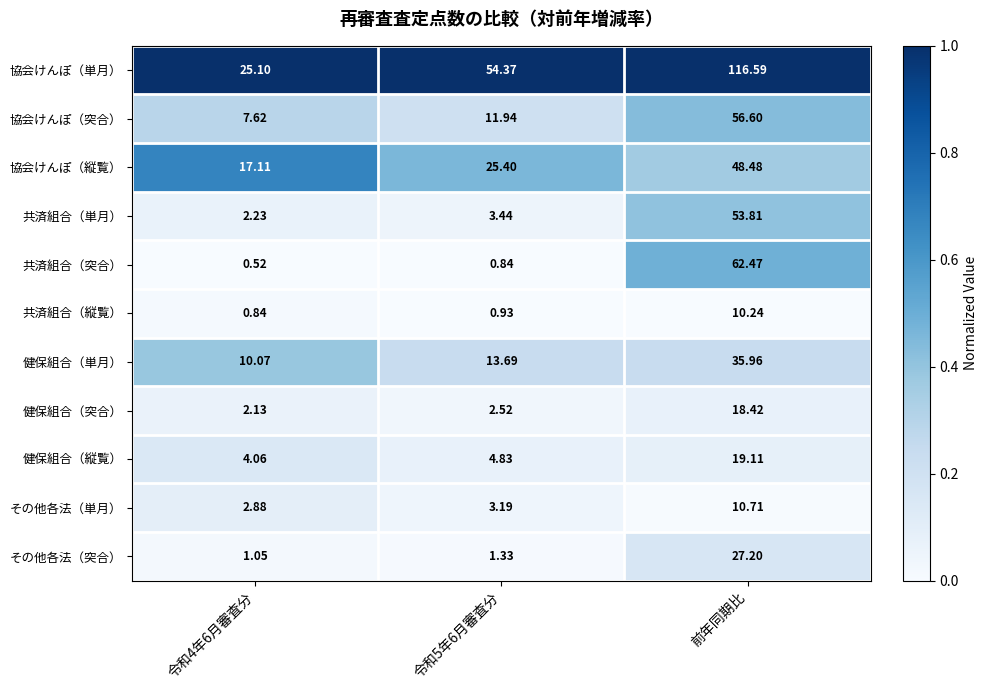

Is the value of 健保組合（突合） at 前年同期比 greater than the value of 健保組合（縦覧） at 前年同期比?

No